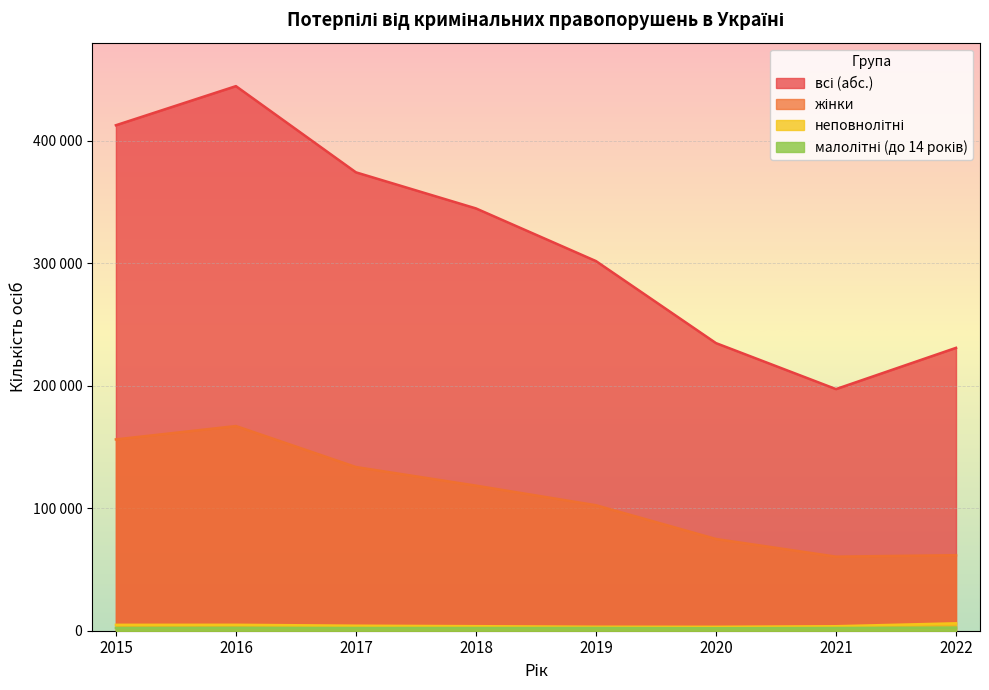

How many lines are shown in the chart?

4